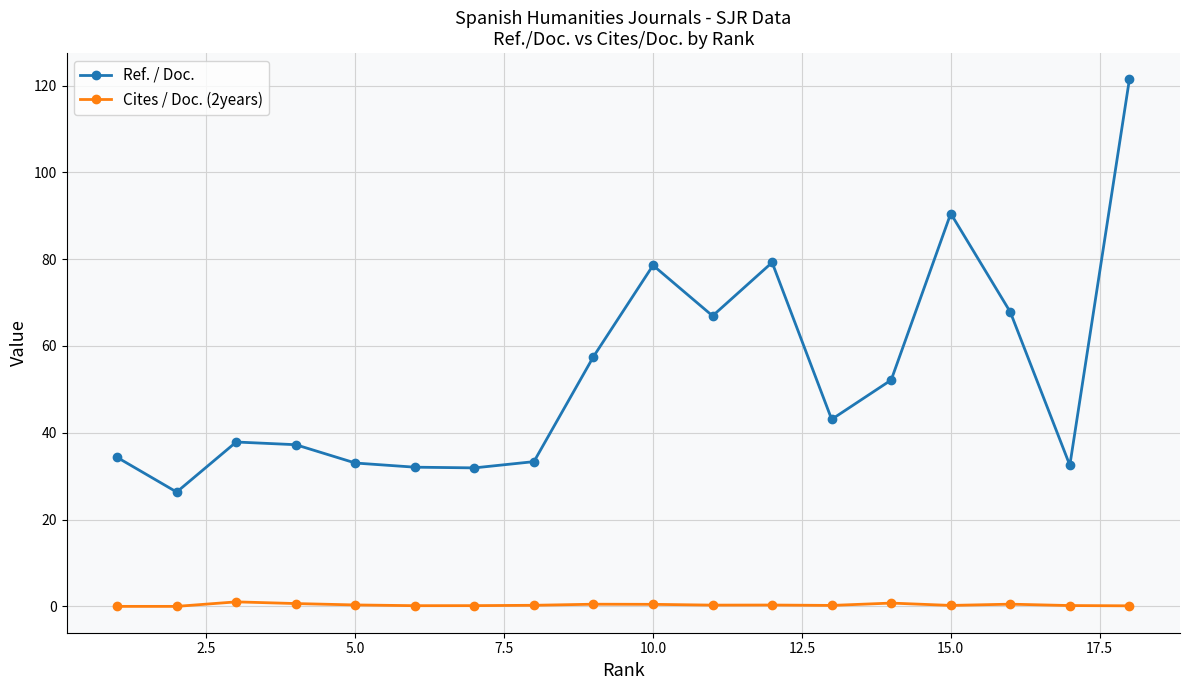

List the series in order of their overall mean, highest first.

Ref. / Doc., Cites / Doc. (2years)